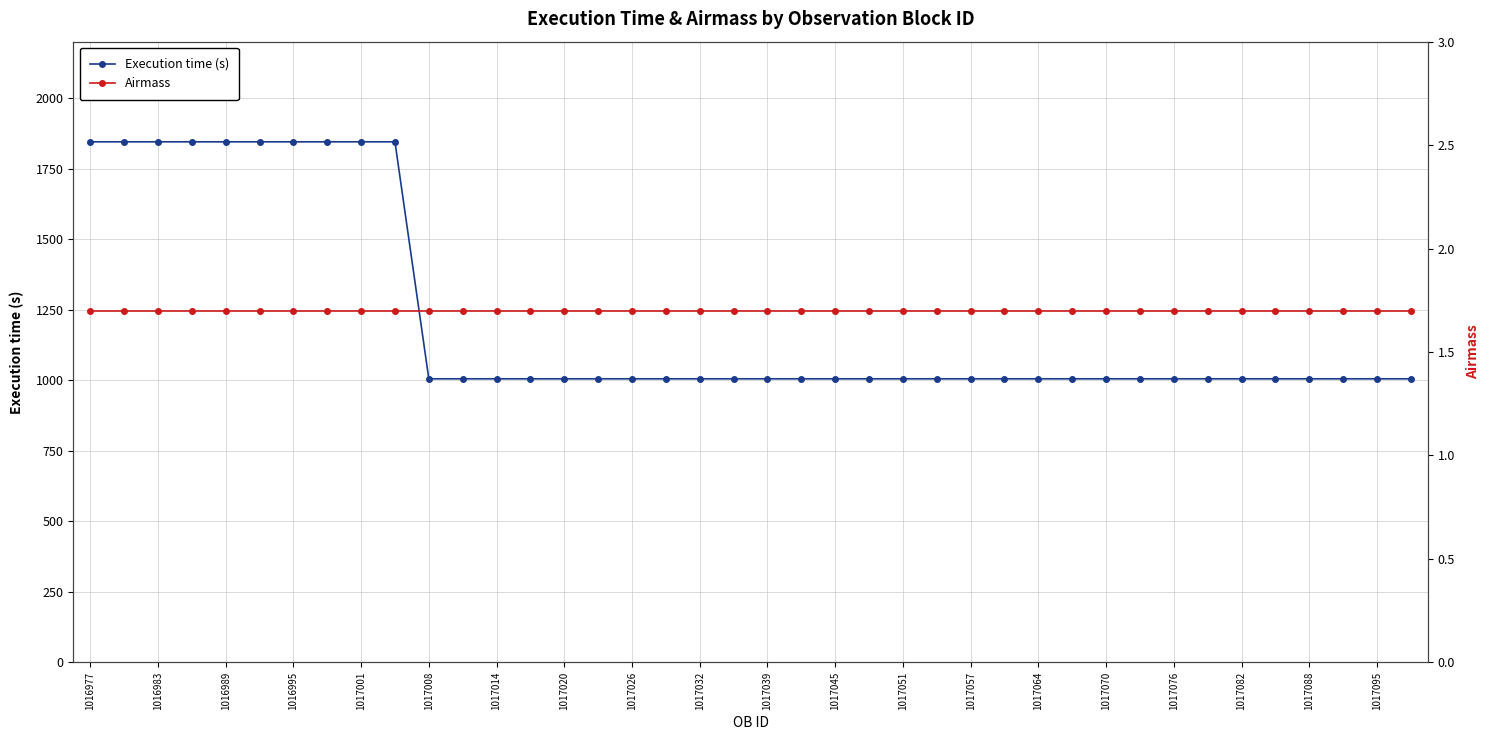

Is it true that Execution time (s) equals 1845 at 1016977?

True